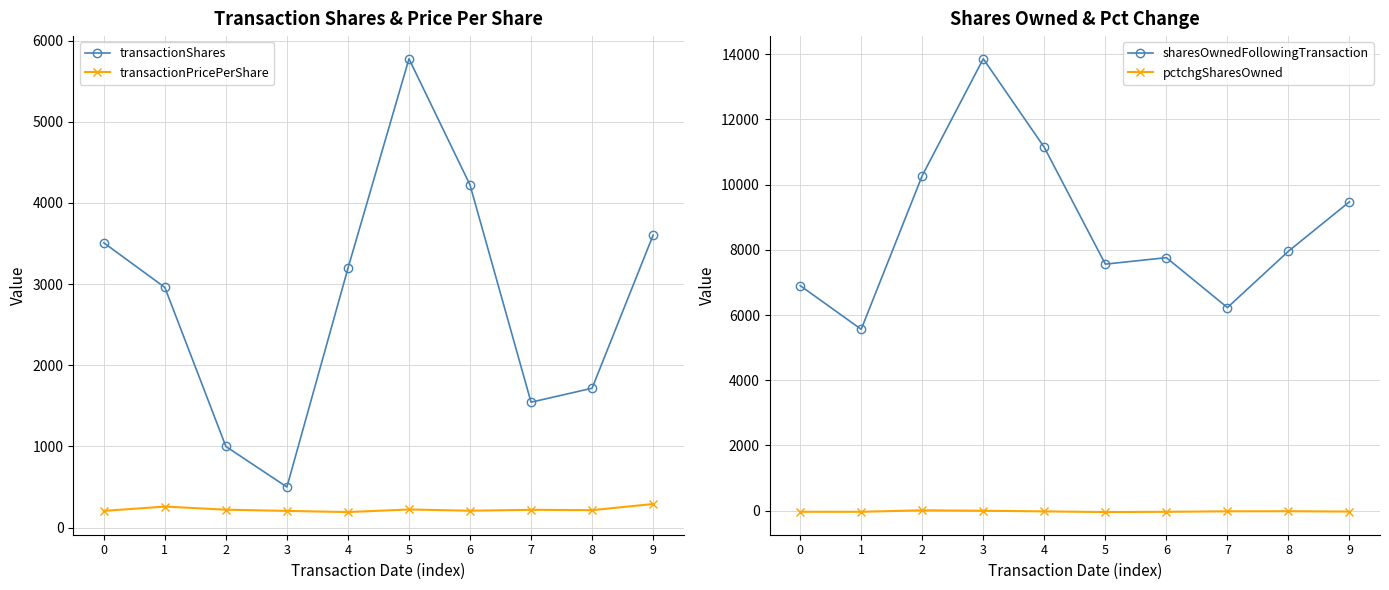

Reading left to right, what are all the values shown in this chart?

transactionShares: 3509.0	2959.0	1000.0	500.0	3194.0	5776.0	4222.0	1545.0	1717.0	3603.0
transactionPricePerShare: 205.9	258.9	221.0	205.7	191.6	223.5	208.0	219.2	215.0	290.8
sharesOwnedFollowingTransaction: 6903.0	5562.0	10277.0	13860.0	11141.0	7561.0	7760.0	6229.0	7958.0	9474.0
pctchgSharesOwned: -34.0	-35.0	11.0	-3.0	-22.0	-43.0	-35.0	-20.0	-18.0	-28.0